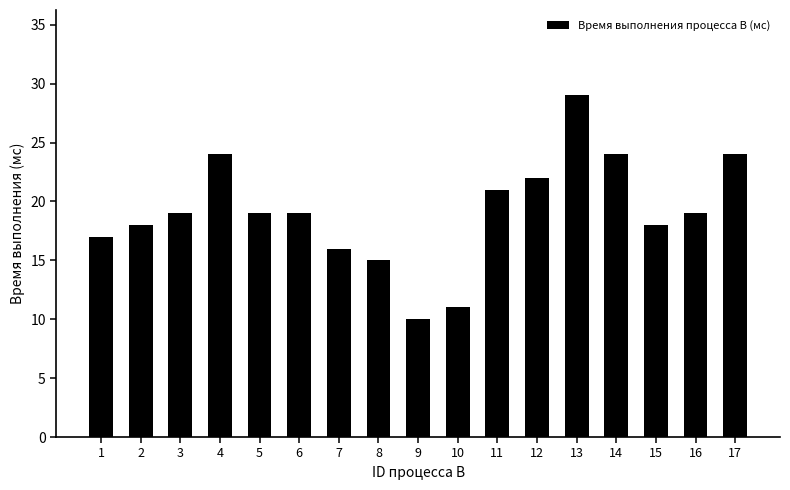

What is the difference between the values at 11 and 7?

5